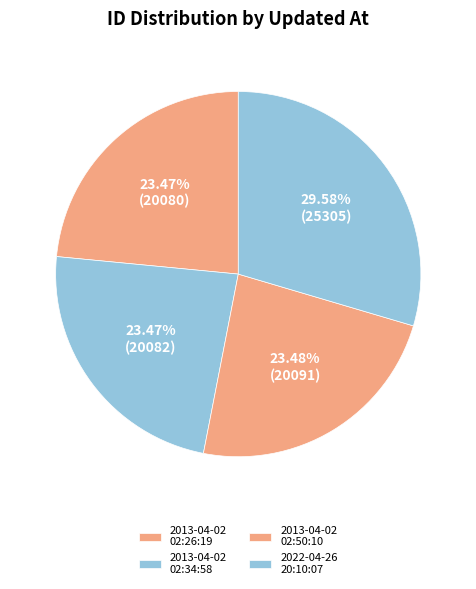

Which slice is the largest?

2022-04-26 20:10:07